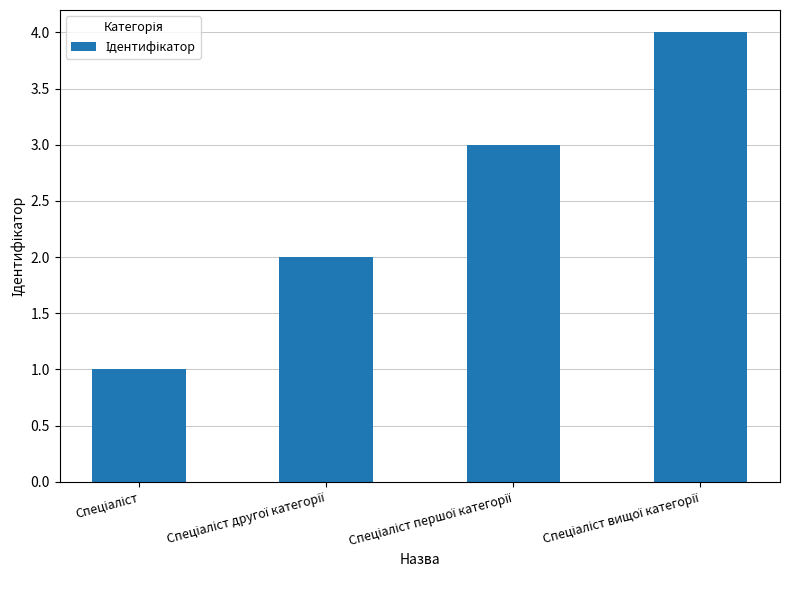

What is the greatest value displayed?

4